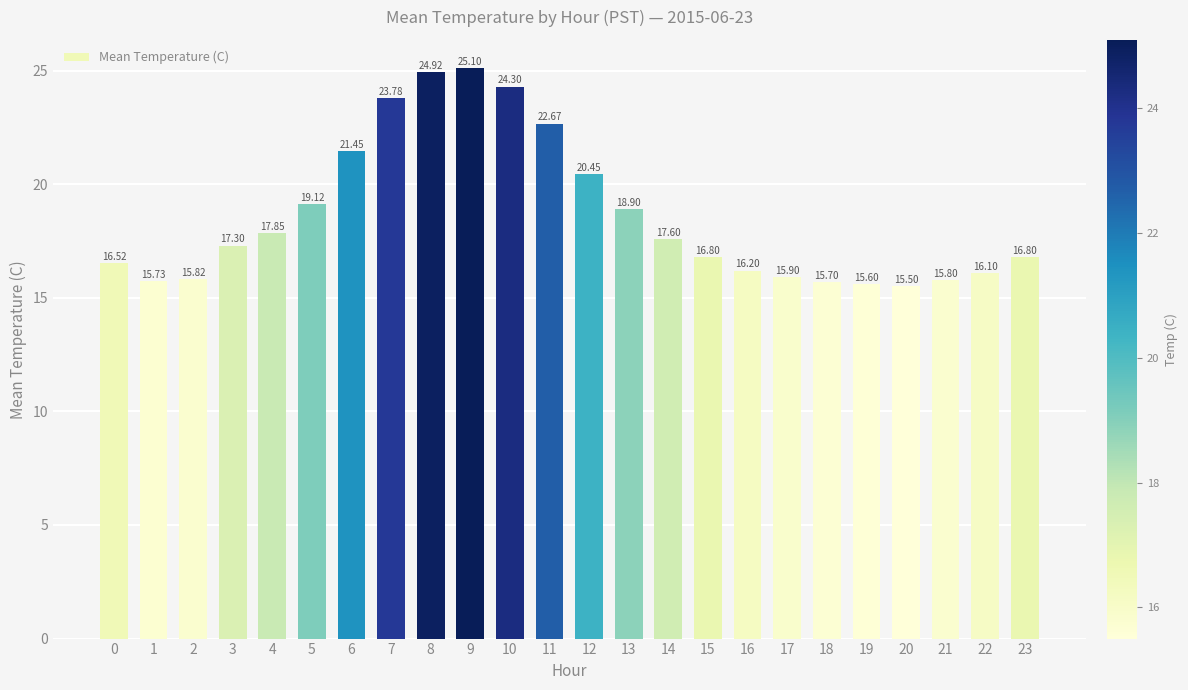

What is the smallest value displayed?

15.5